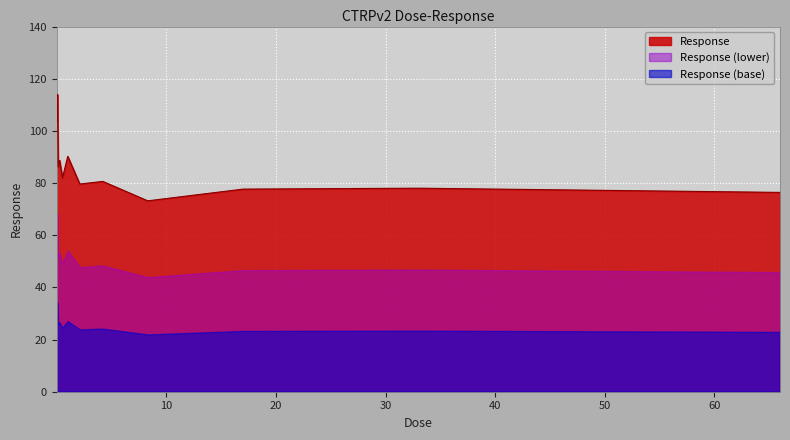

Approximately how many times larger is the value at 1.0 compared to 8.3?

1.2